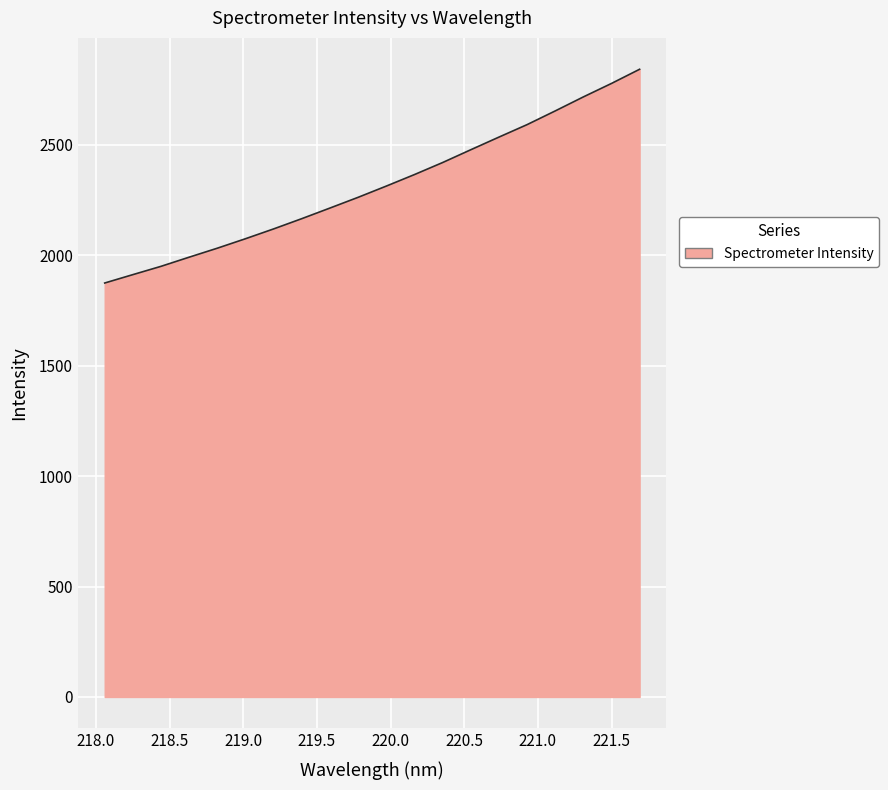

Does the chart display data point markers on the line(s)?

No